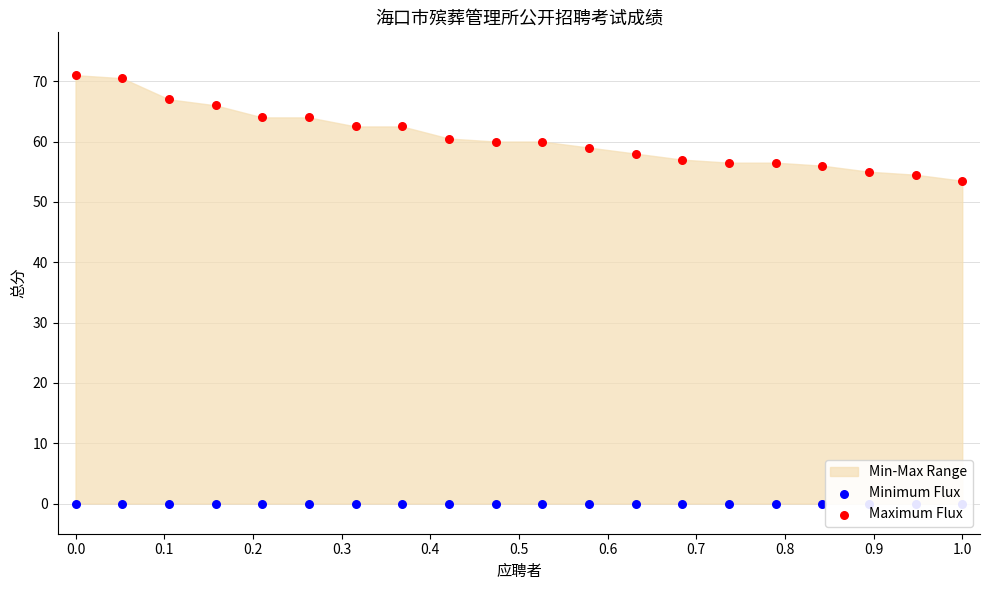

Which series has the largest Y range (max minus min)?

Maximum Flux